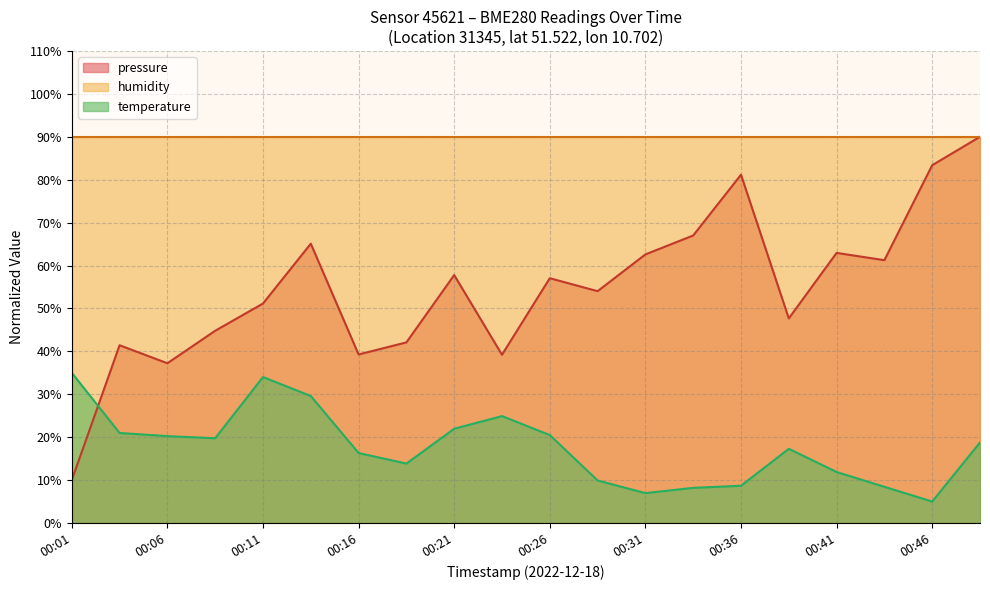

The value of temperature at 00:01 is 12.3. True or false?

False